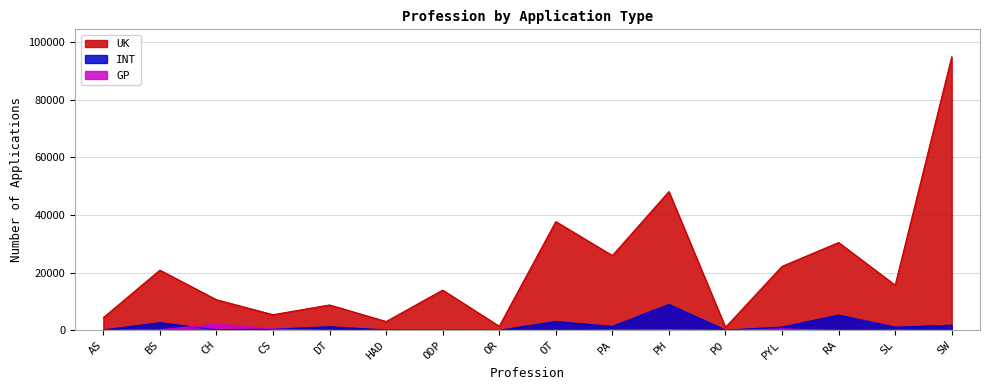

How many lines are shown in the chart?

3